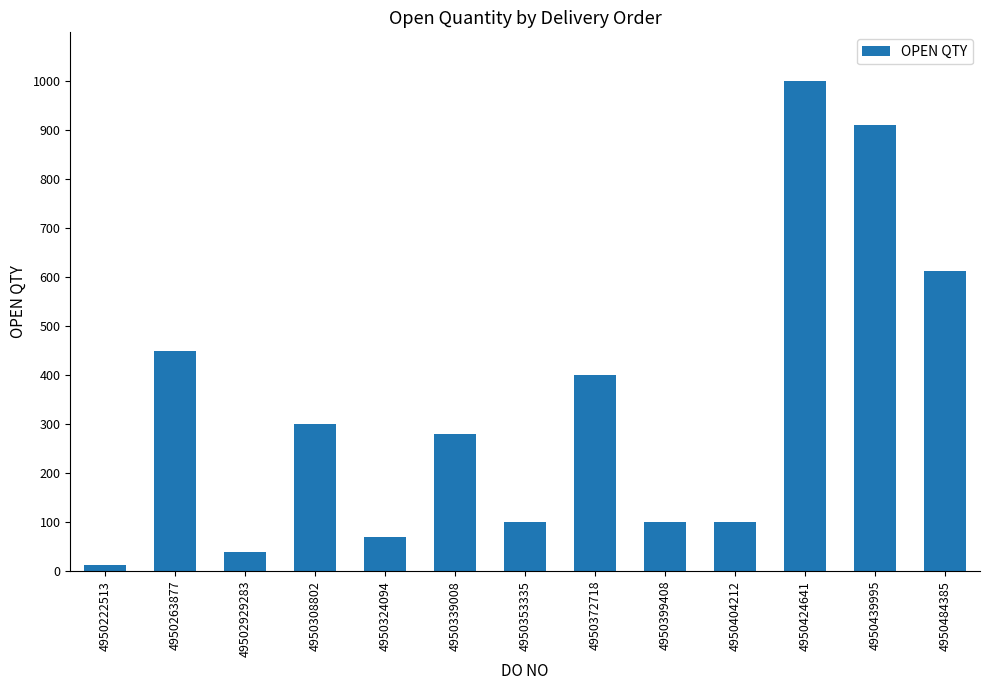

Reading left to right, transcribe all the data shown in this chart.

12	450	40	300	70	280	100	400	100	100	1000	910	613